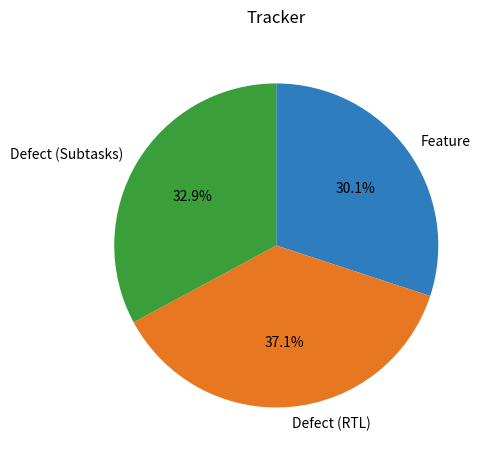

To the nearest percent, what is the average slice percentage?

33%